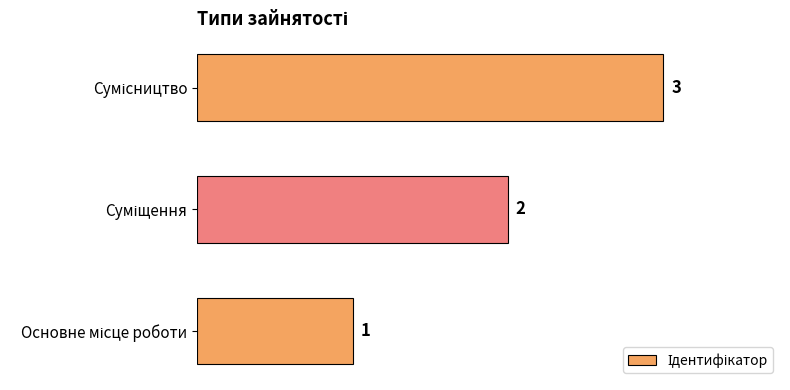

What is the sum of all values?

6